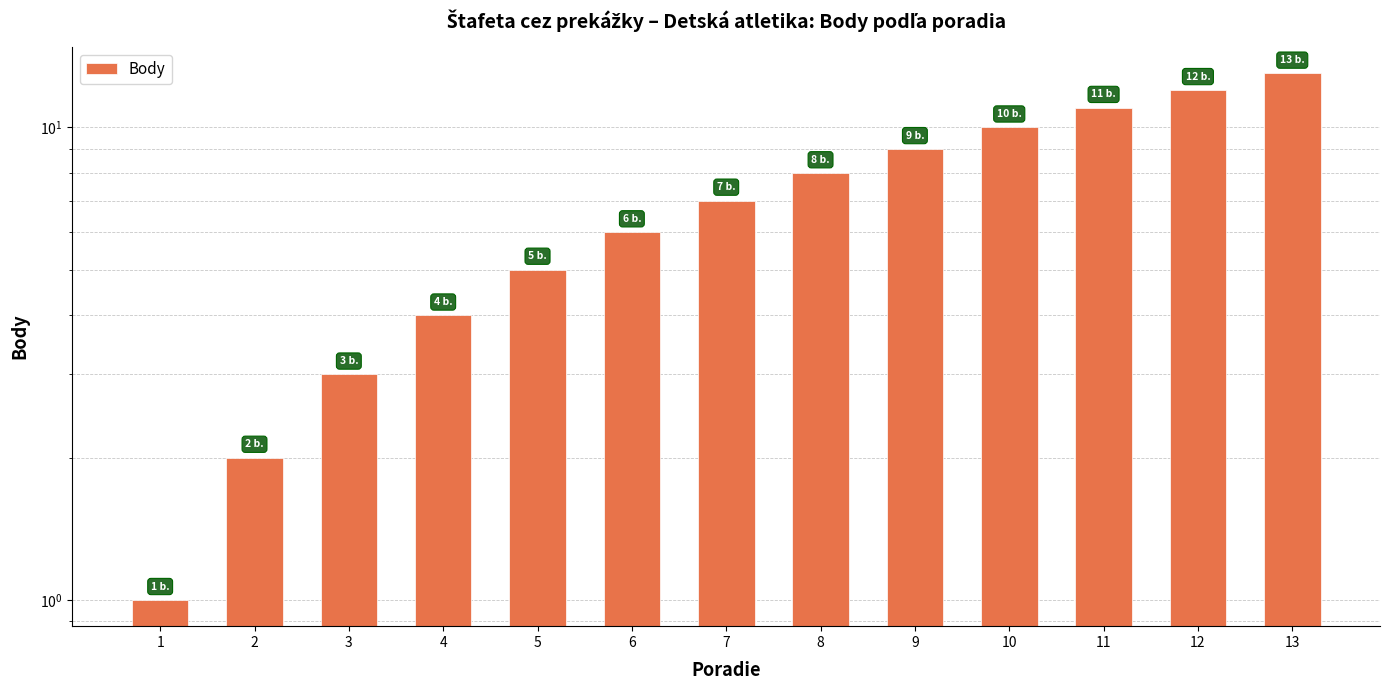

Is it true that the value at 10 is 4?

False